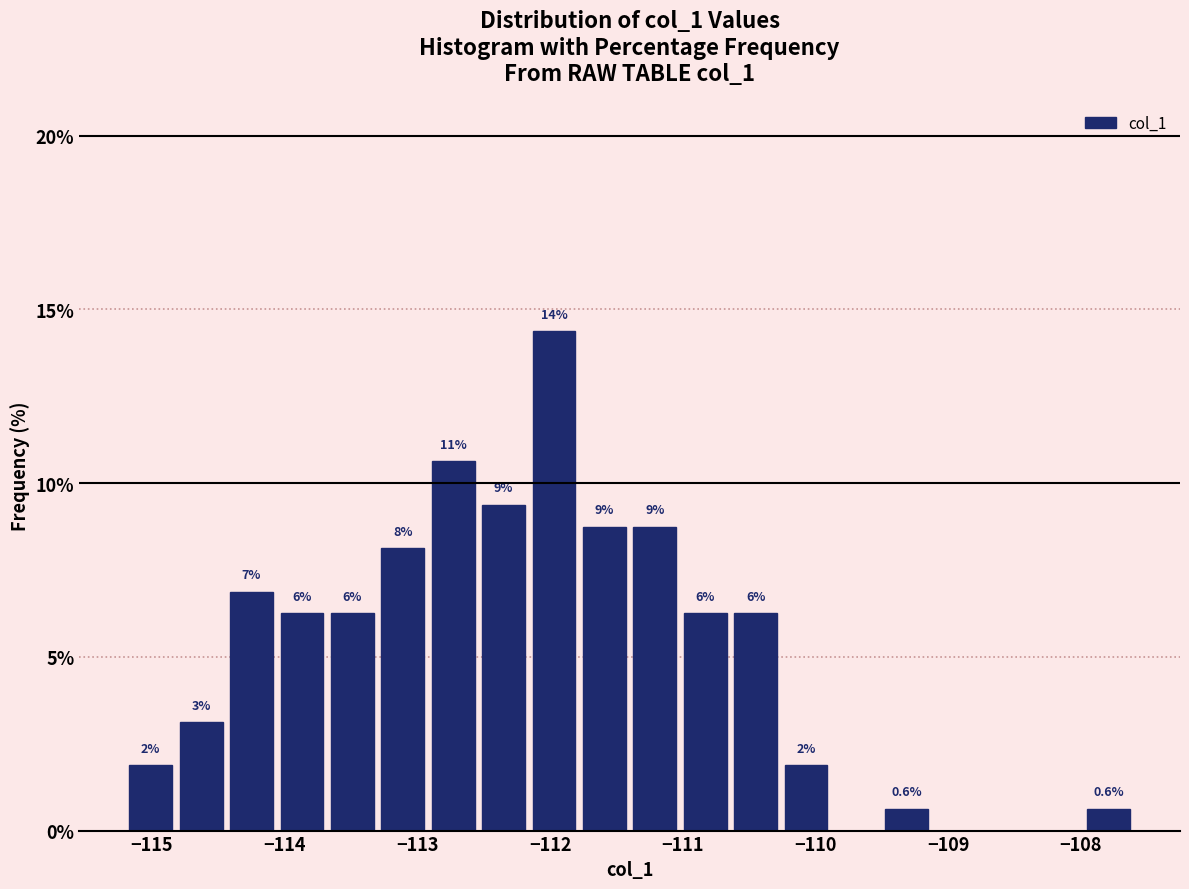

Read against the x-axis, roughly where is the centre of the tallest bar?

-112.0